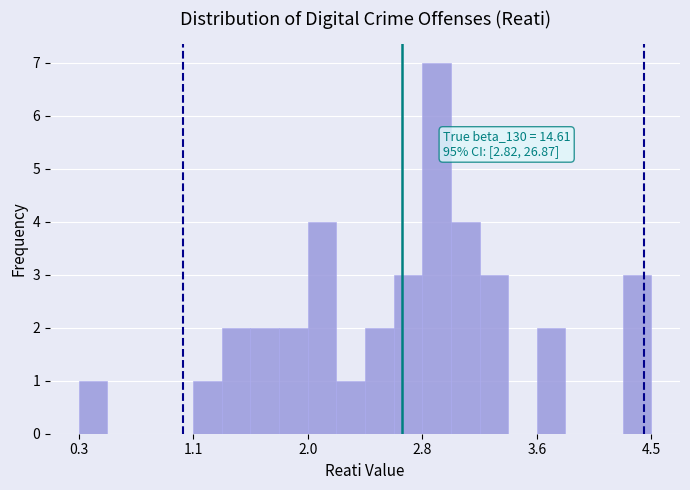

Around what value on the x-axis is the tallest bar? Give the approximate position of its centre, as read against the axis.

2.9